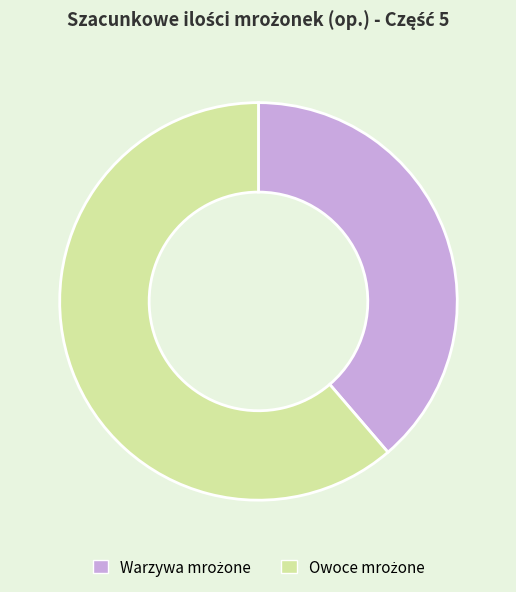

Is there a majority slice in this chart?

Yes